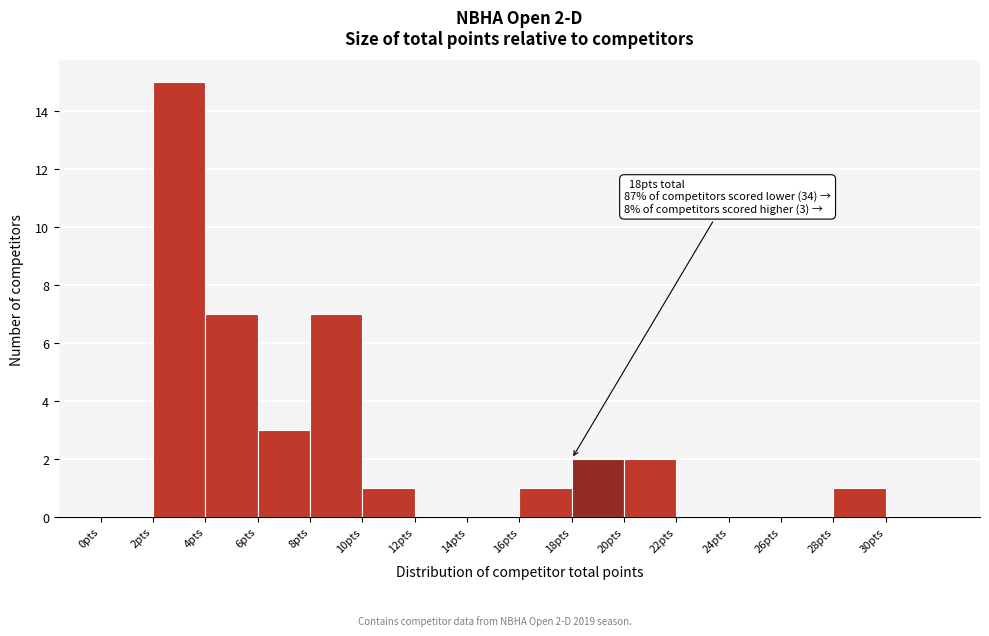

Which range on the x-axis has the tallest bar?

2 to 4